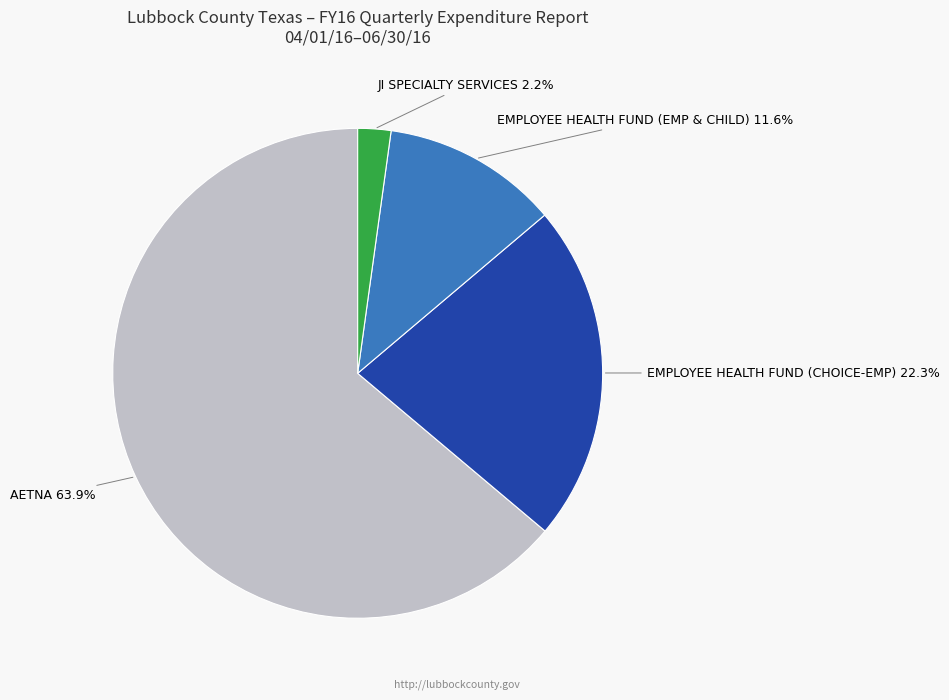

Between AETNA and JI SPECIALTY SERVICES, which is larger?

AETNA